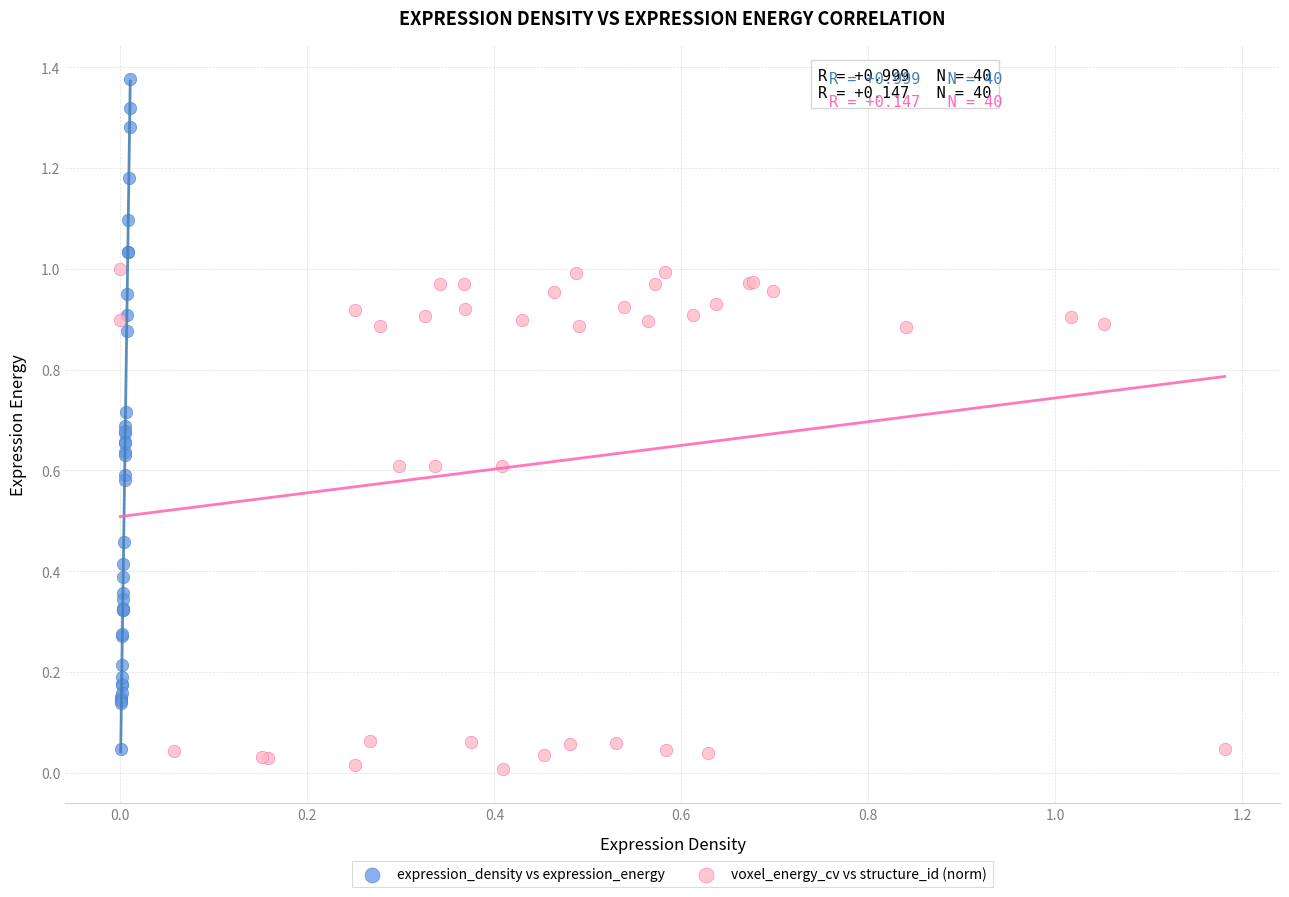

Which series reaches the maximum Y coordinate?

expression_density vs expression_energy